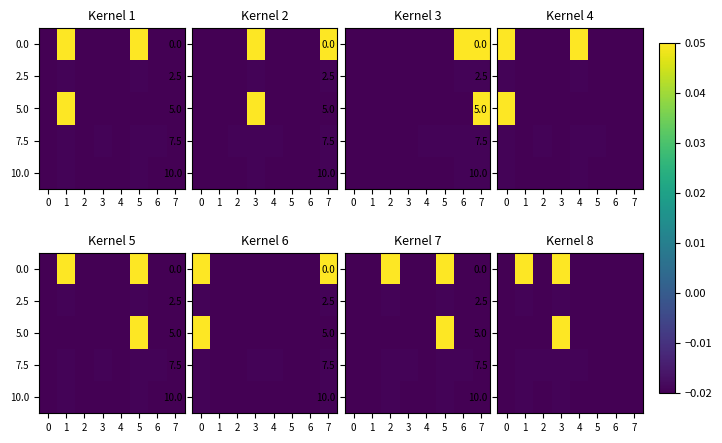

At which category does the chart reach its peak across all series?

1